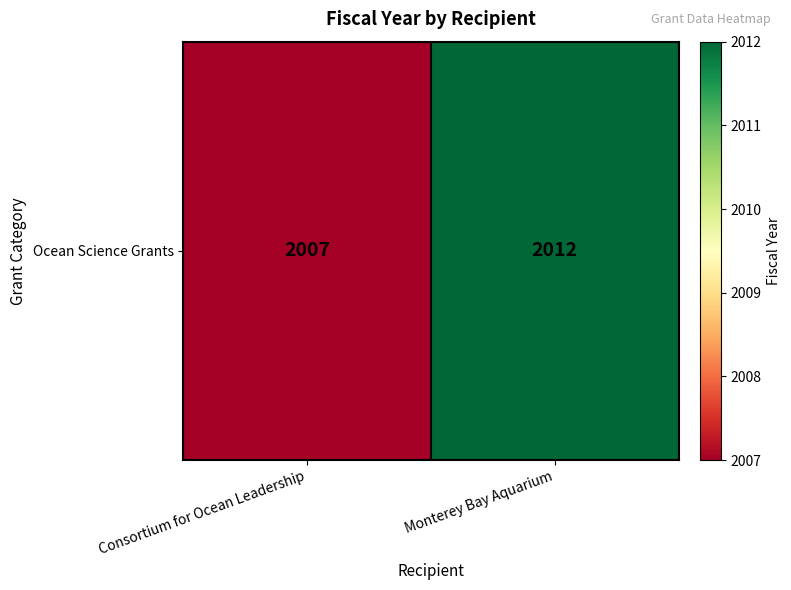

The value at Monterey Bay Aquarium is 2012. True or false?

True